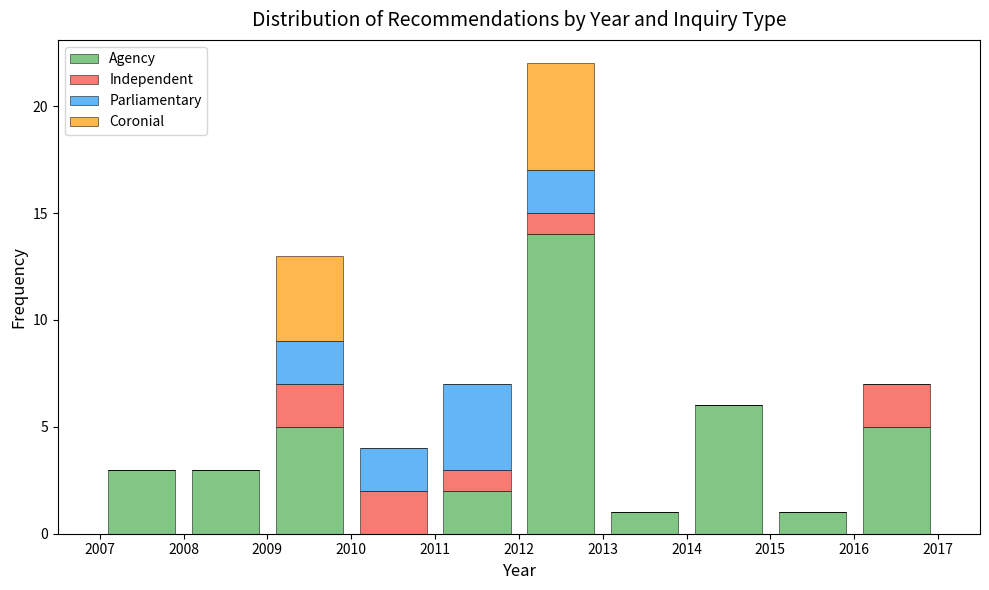

What is the total height of the stacked bar covering 2011 to 2012 on the x-axis? The values are not printed on the chart, so give them approximately, as read against the axis.

7